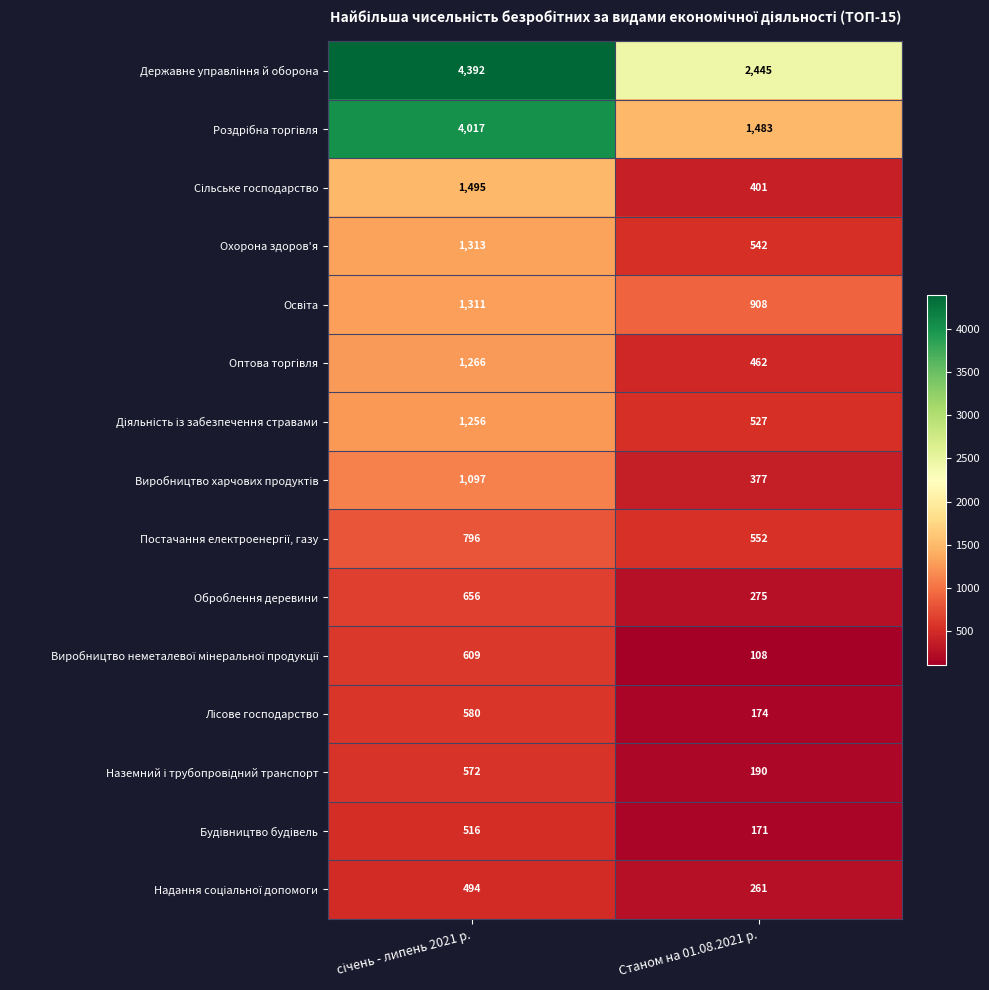

At which category does the chart reach its minimum across all series?

Станом на 01.08.2021 р.